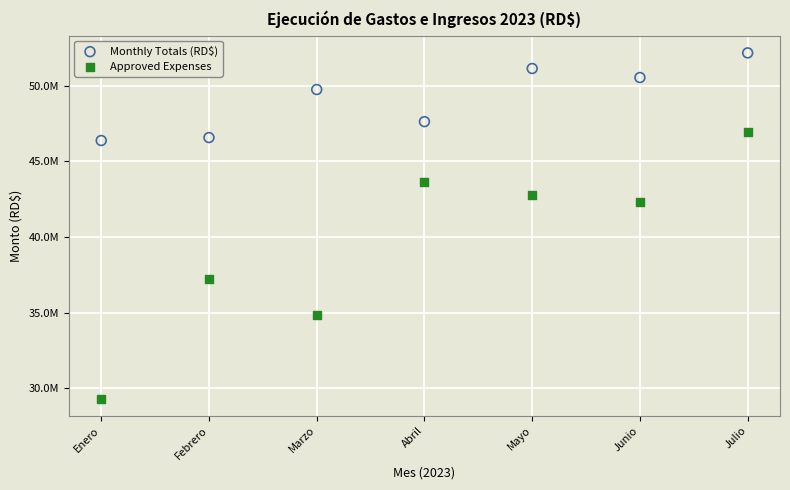

Which series contains the highest Y value?

Monthly Totals (RD$)